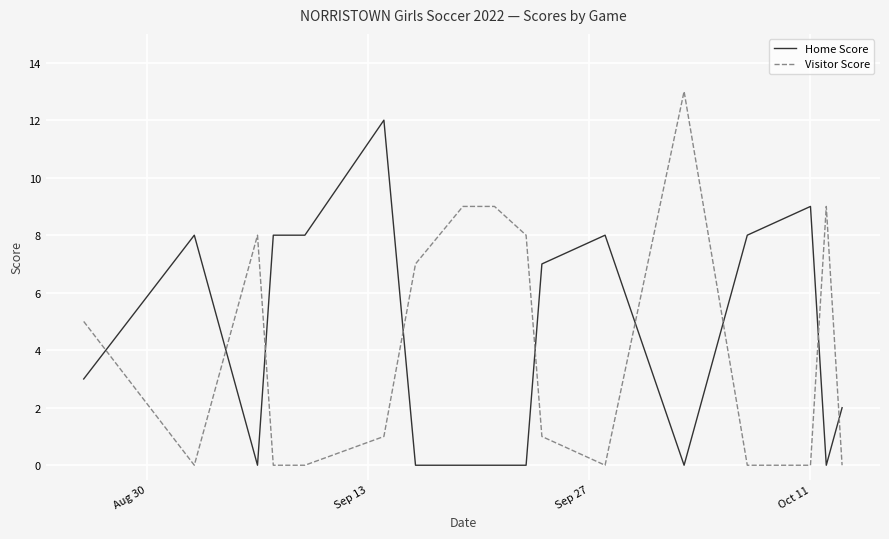

Which series has the widest spread of values?

Visitor Score